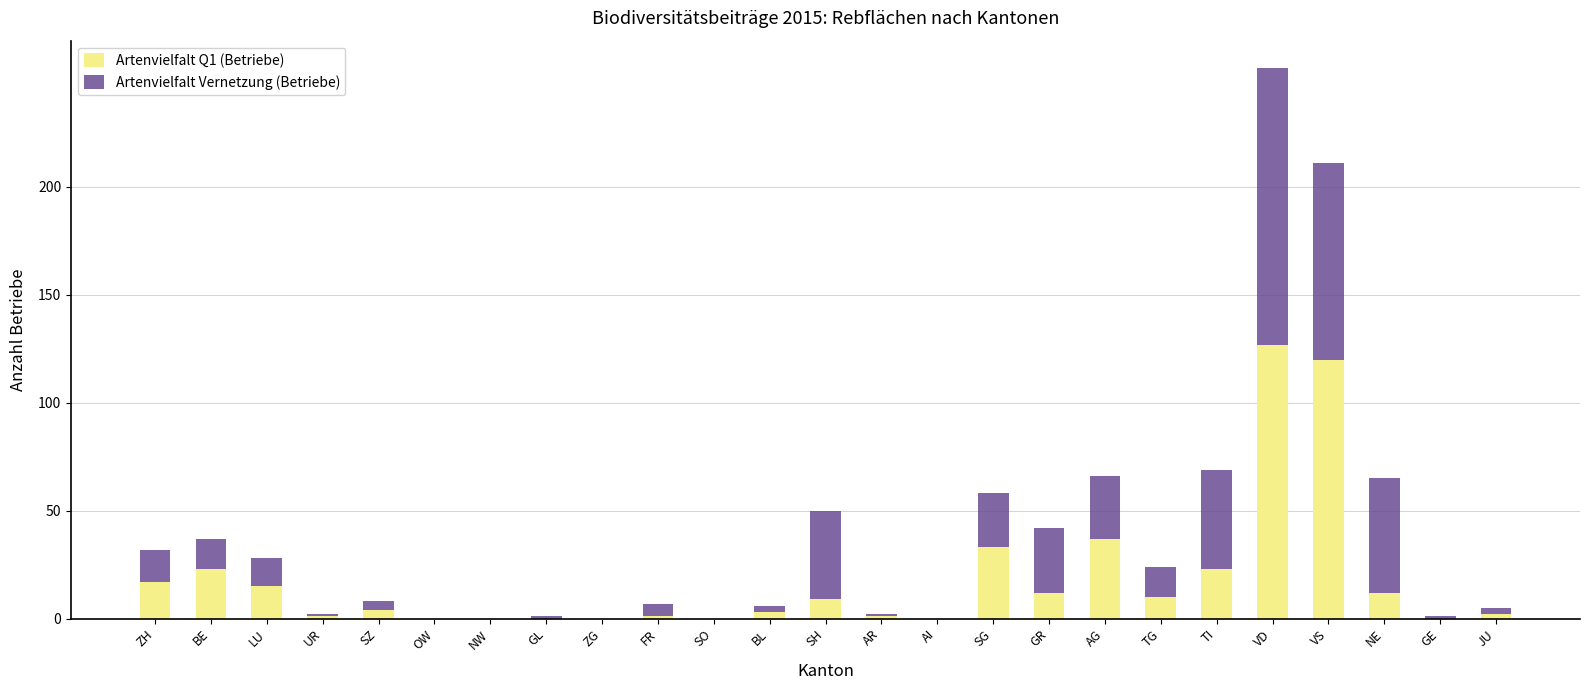

Which category has the highest value in the Artenvielfalt Q1 (Betriebe) series?

VD